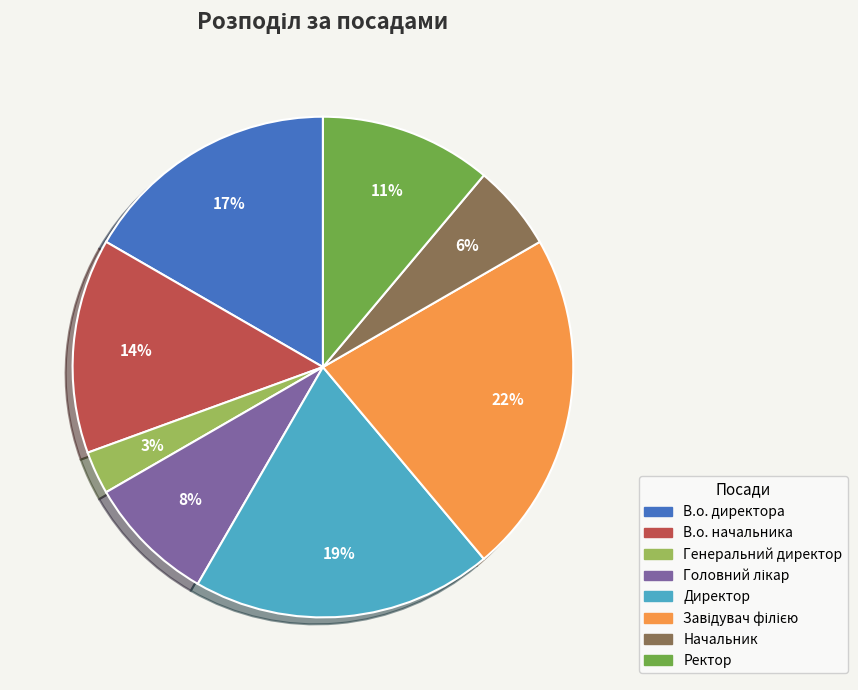

Does В.о. начальника account for over 50% of the chart?

No